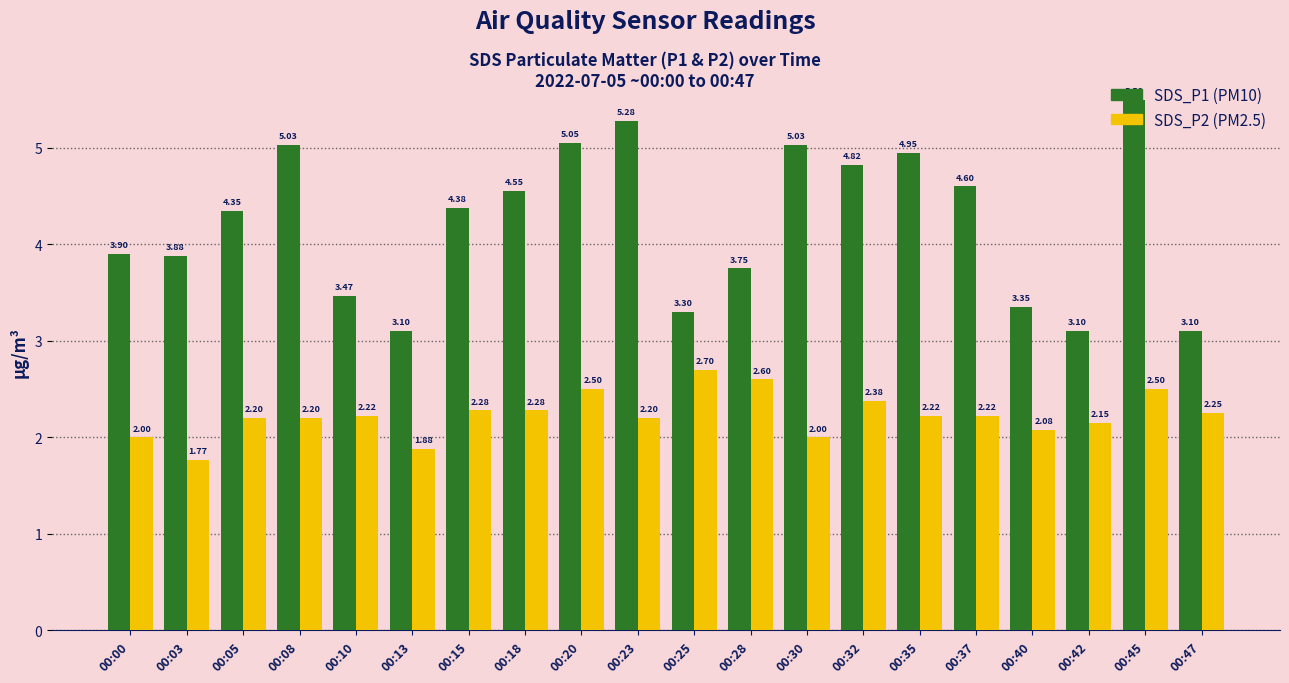

What is the spread (max minus min) of values at 00:40?

1.3